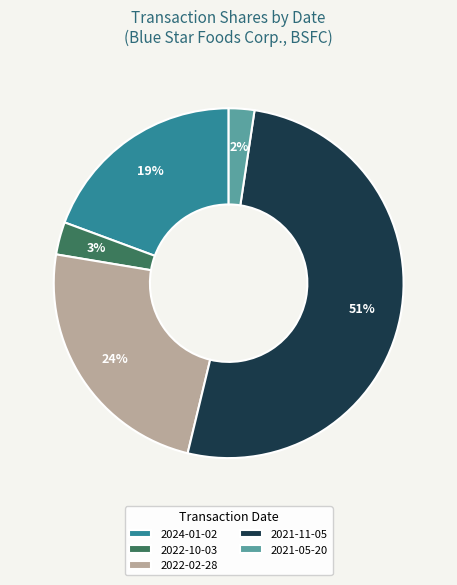

To the nearest percent, what is the difference between the 2022-02-28 and 2024-01-02 slice percentages?

5%